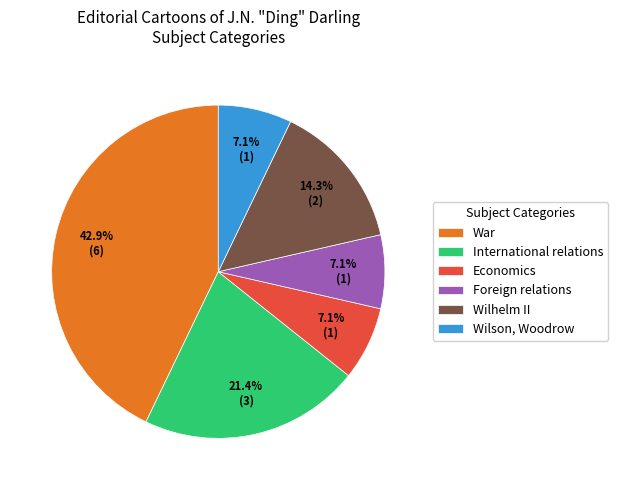

How many segments does this pie chart have?

6